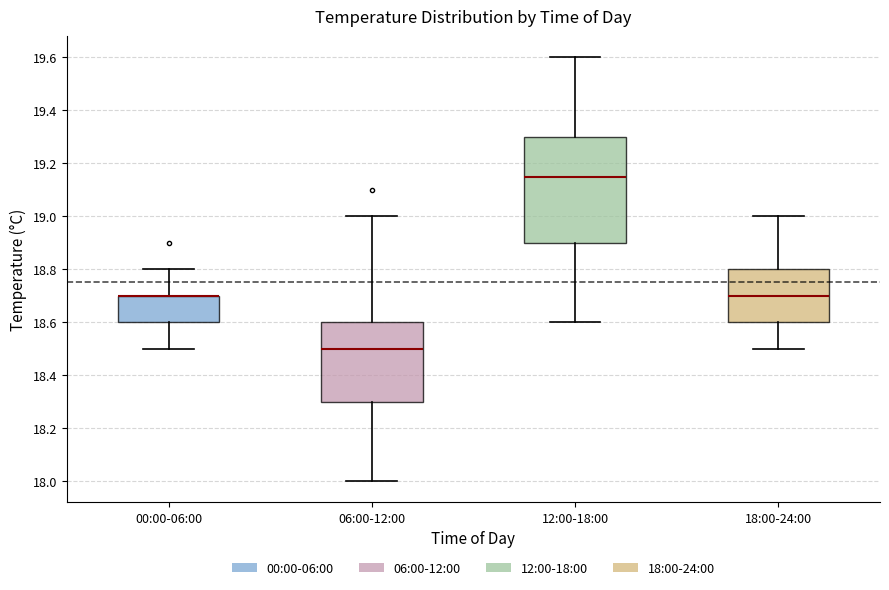

Comparing the boxes themselves (not the whiskers), which one is the tallest?

12:00-18:00